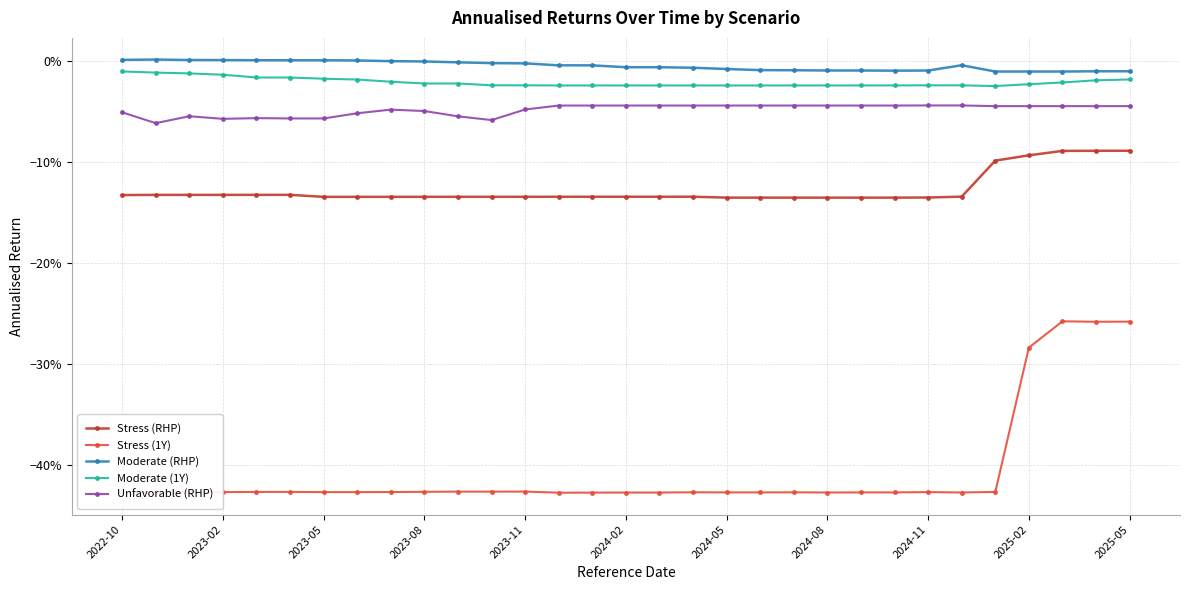

True or false: Moderate (RHP) and Stress (RHP) cross at least once.

False